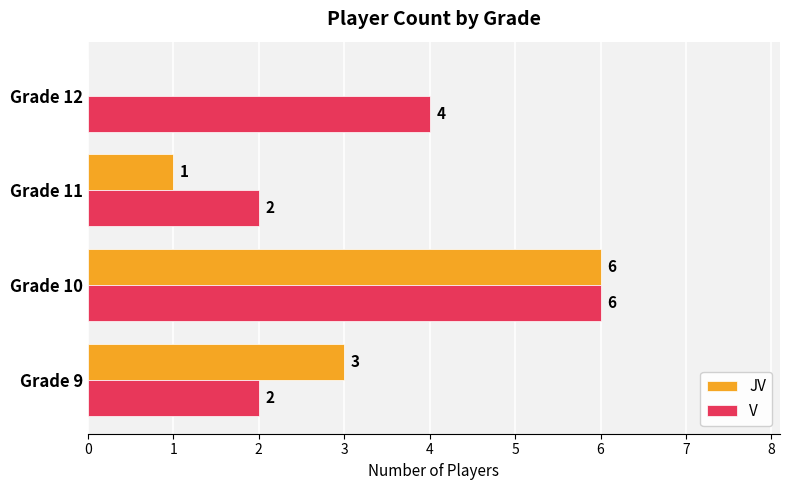

Which series has the widest spread of values?

JV